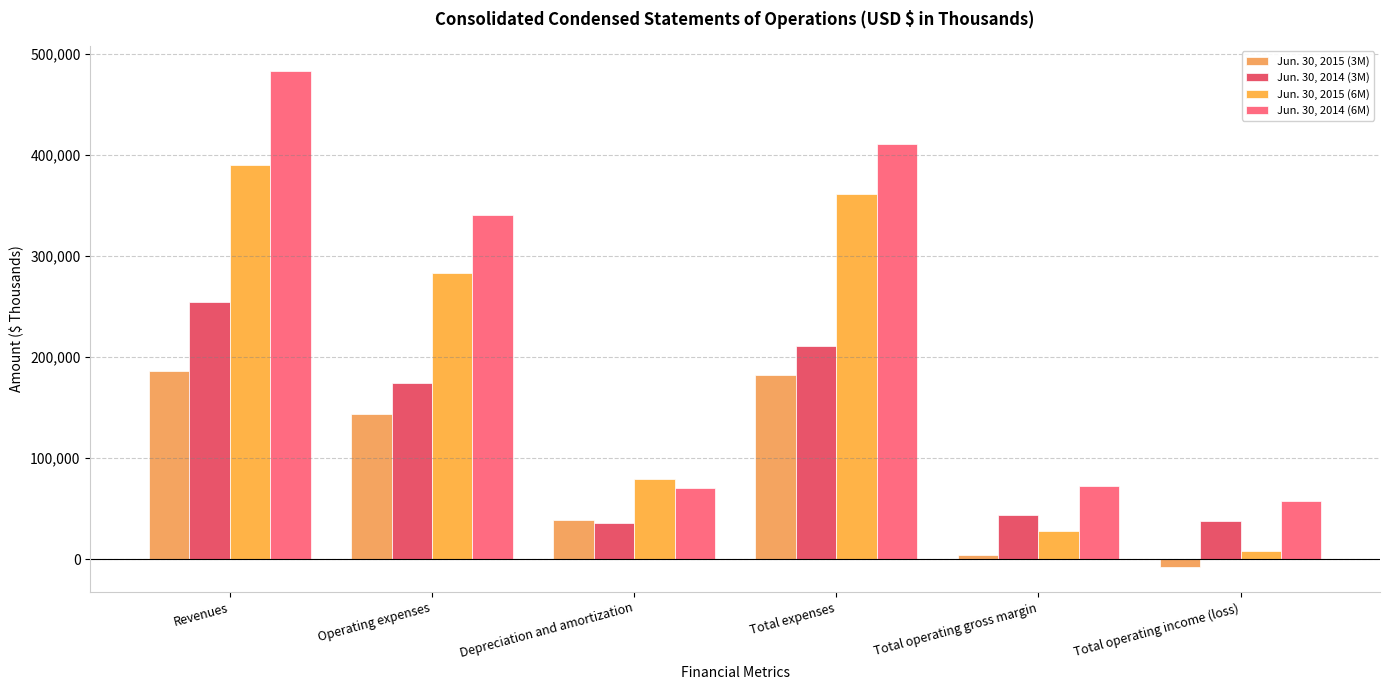

What is the difference between the Jun. 30, 2015 (3M) values at Operating expenses and Total operating gross margin?

139548